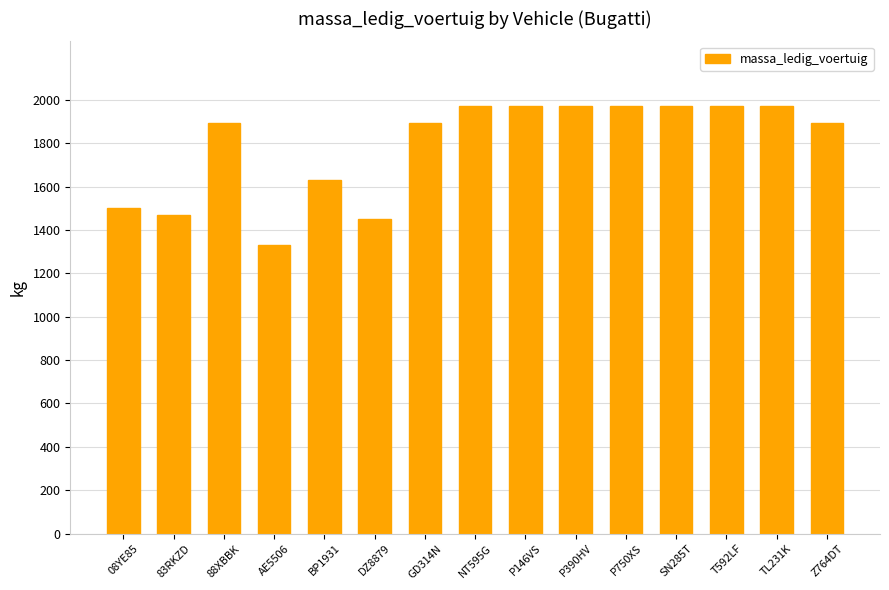

The chart shows a value of 2373 at DZ8879. True or false?

False